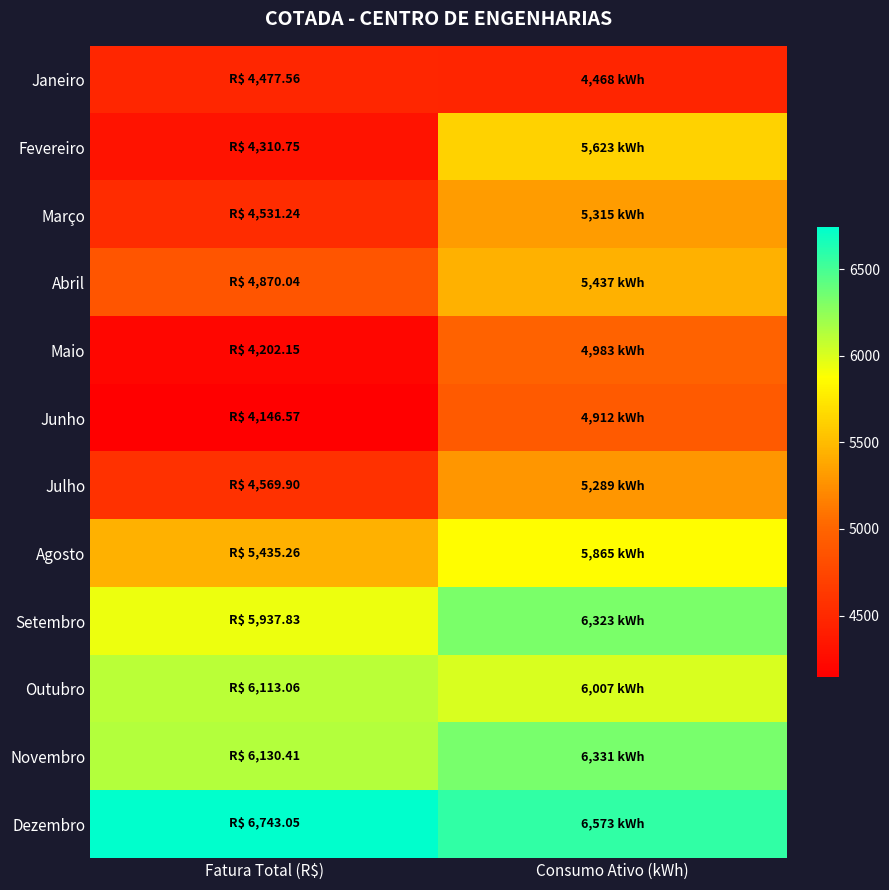

Rank the series by their maximum value, from lowest to highest.

Janeiro, Junho, Maio, Julho, Março, Abril, Fevereiro, Agosto, Outubro, Setembro, Novembro, Dezembro